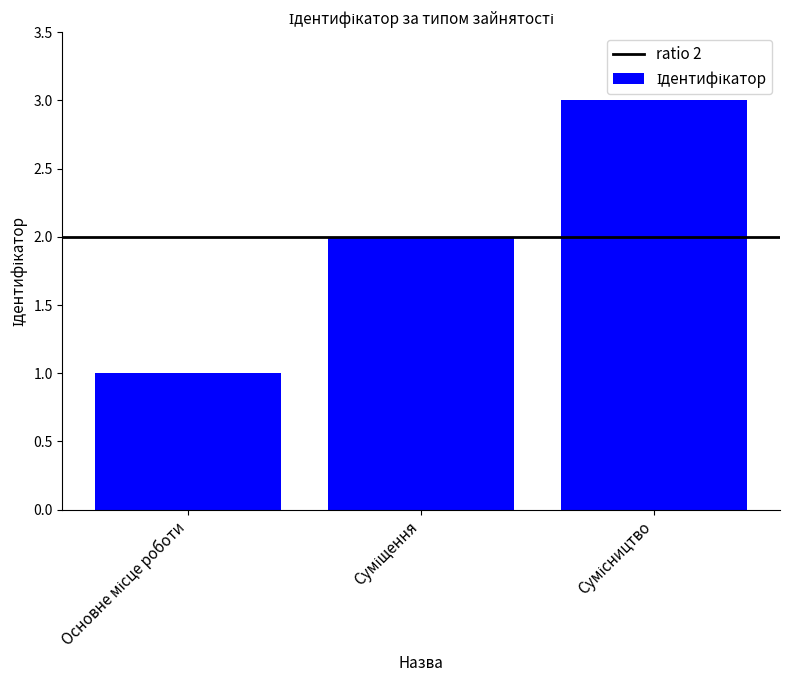

What is the sum of all values?

6